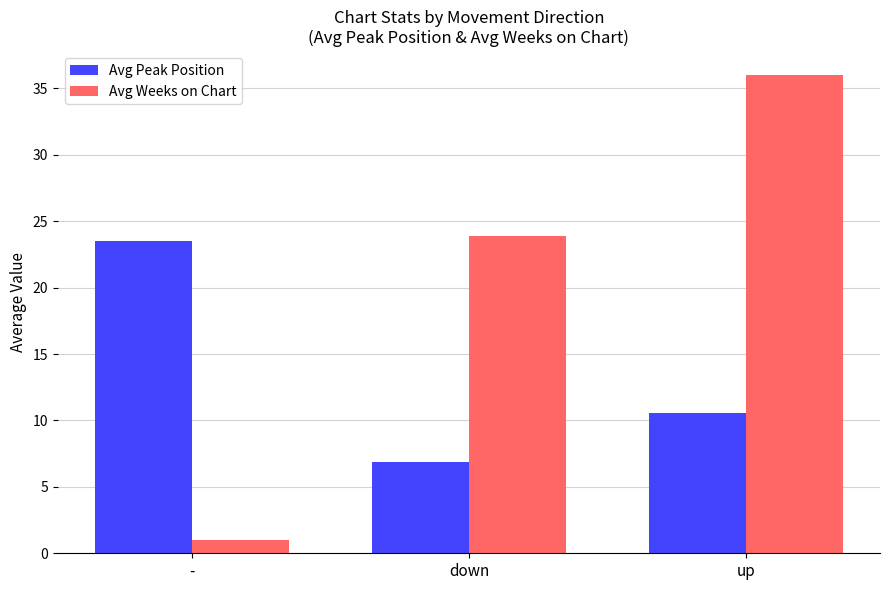

What is the difference between the maximum and minimum values in the Avg Weeks on Chart series?

35.0